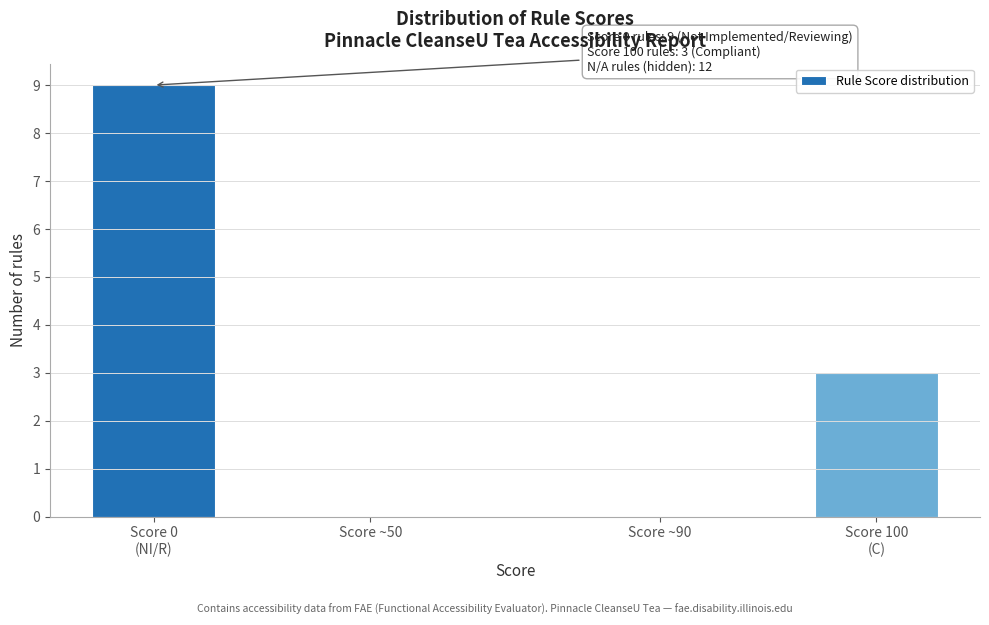

What is the greatest value displayed?

9